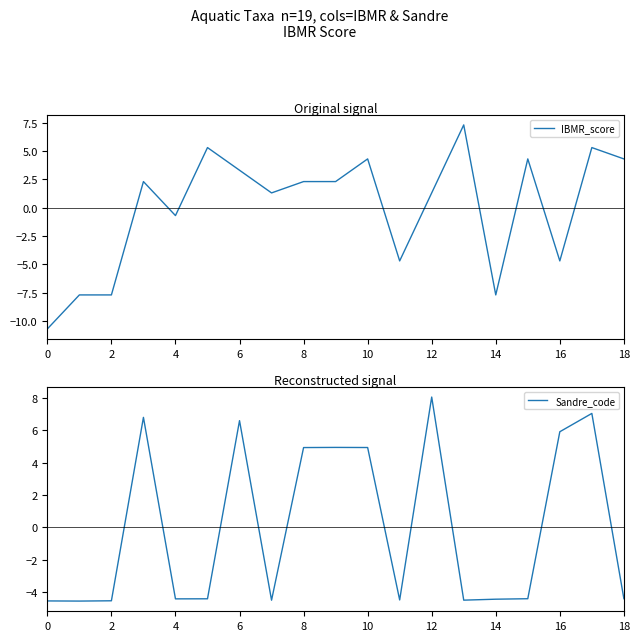

The IBMR_score series shows 2.3 at 8. True or false?

True